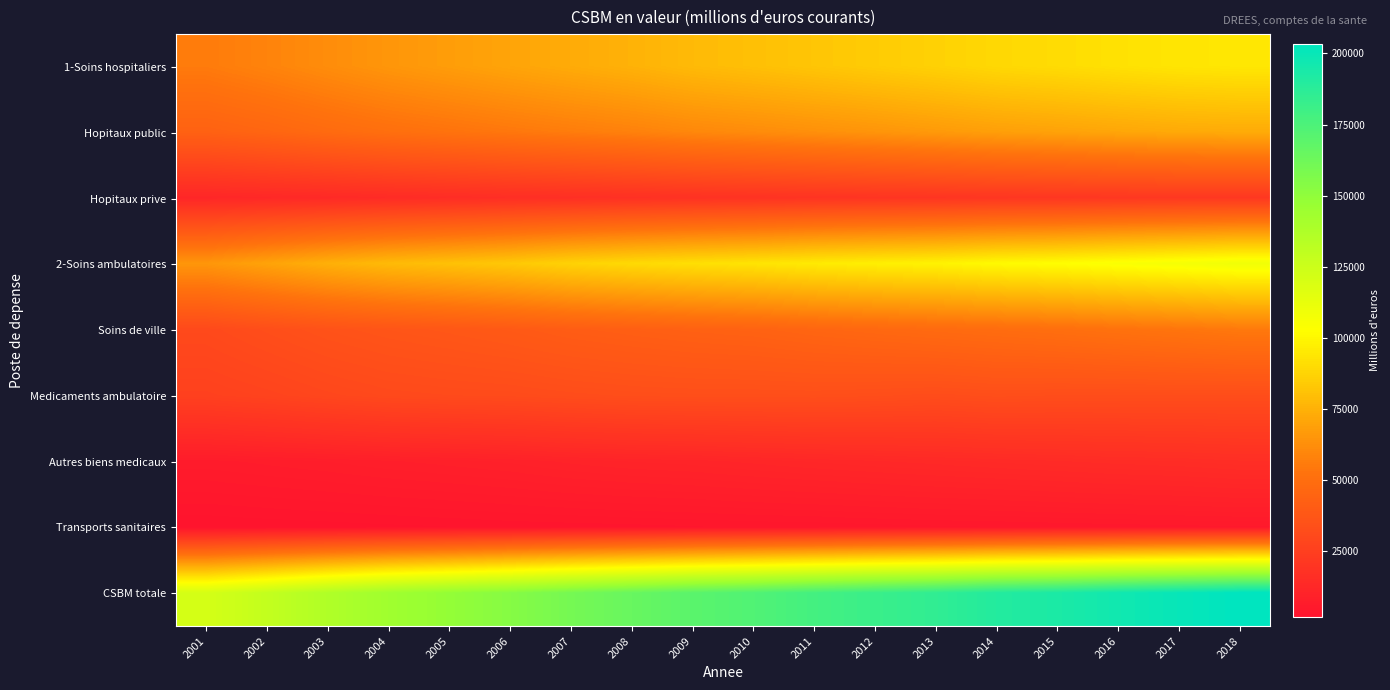

Which series has the widest spread of values?

CSBM totale